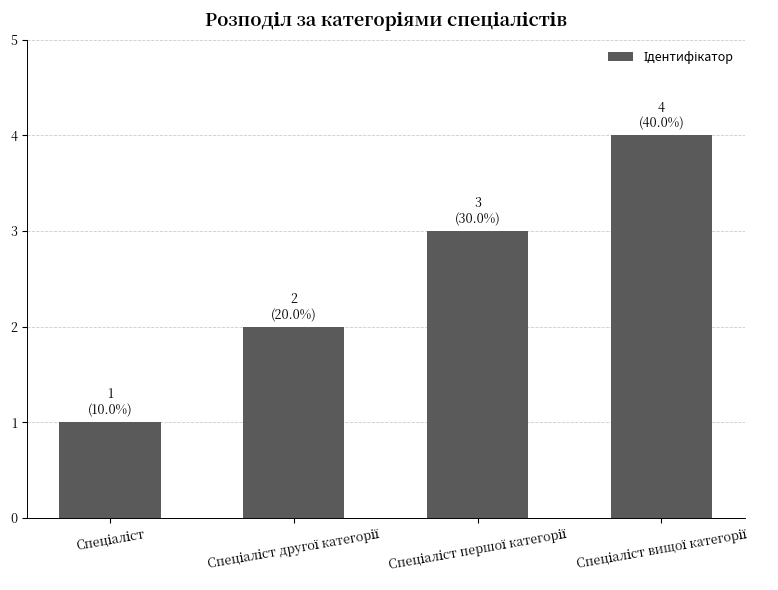

What is the sum of all values?

10